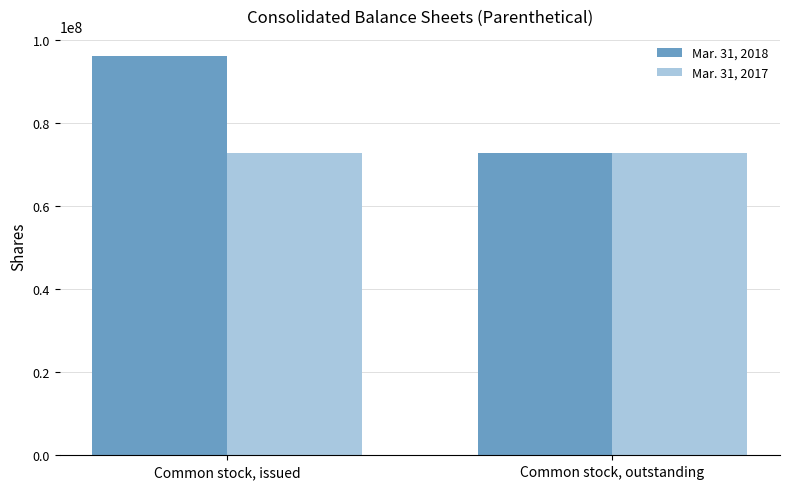

The Mar. 31, 2018 series shows 72691389 at Common stock, outstanding. True or false?

True